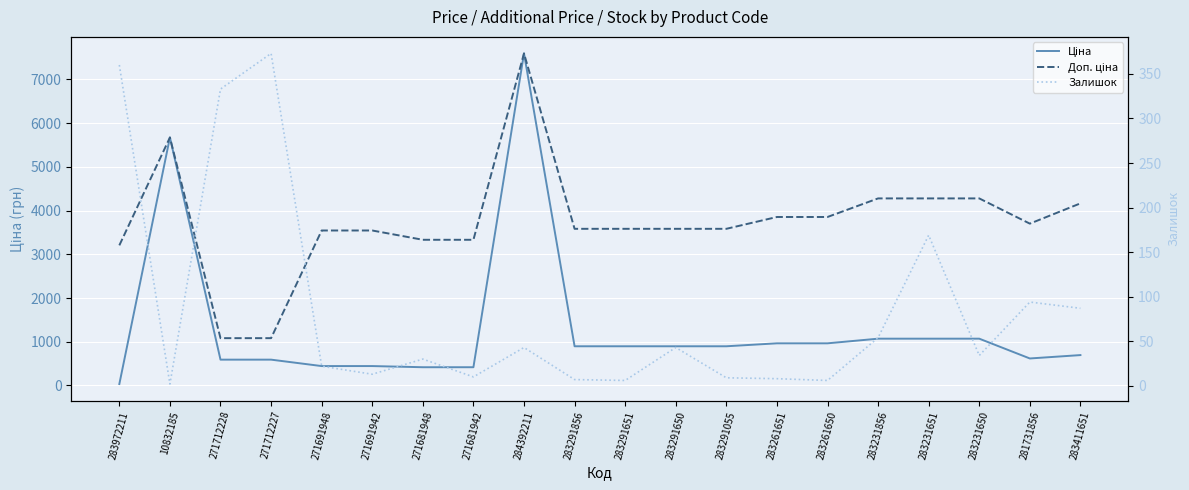

Reading left to right, list all the values displayed in this chart.

Ціна: 32.0	5673.8	589.9	589.9	443.1	443.1	416.6	416.6	7596.5	895.9	895.9	895.9	895.9	963.5	963.5	1069.8	1069.8	1069.8	617.0	694.3
Доп. ціна: 3205.0	5673.8	1081.7	1081.7	3545.0	3545.0	3332.5	3332.5	7596.5	3583.6	3583.6	3583.6	3583.6	3854.0	3854.0	4279.1	4279.1	4279.1	3701.9	4165.6
Залишок: 360.0	2.0	333.0	373.0	22.0	13.0	30.0	10.0	43.0	7.0	6.0	43.0	9.0	8.0	6.0	54.0	169.0	34.0	94.0	87.0